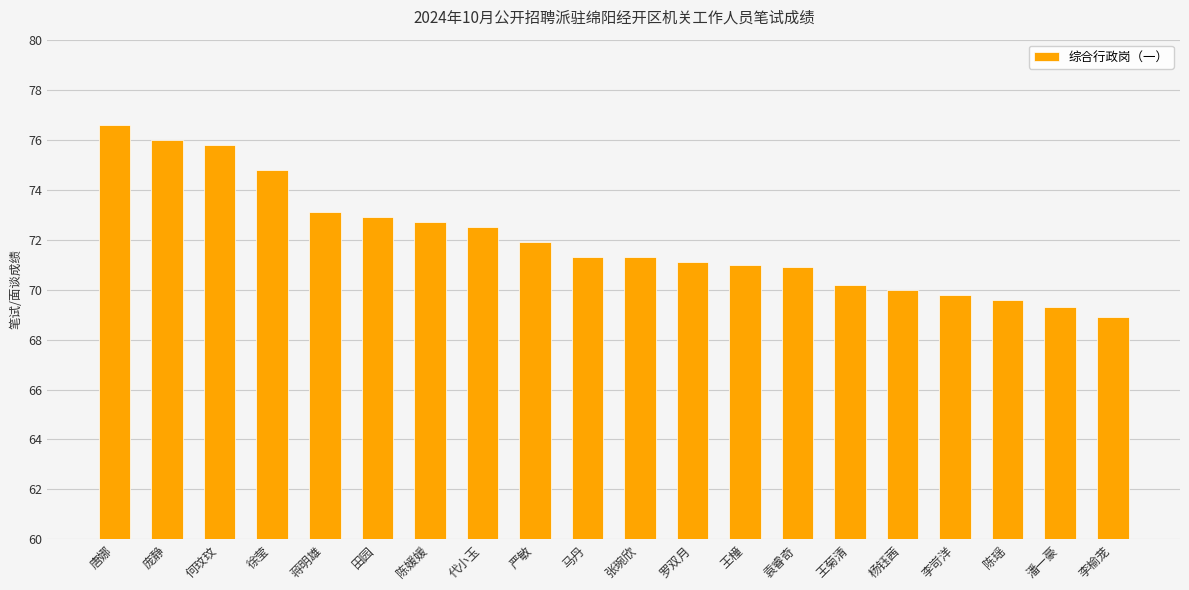

What is the maximum value shown in the chart?

76.6